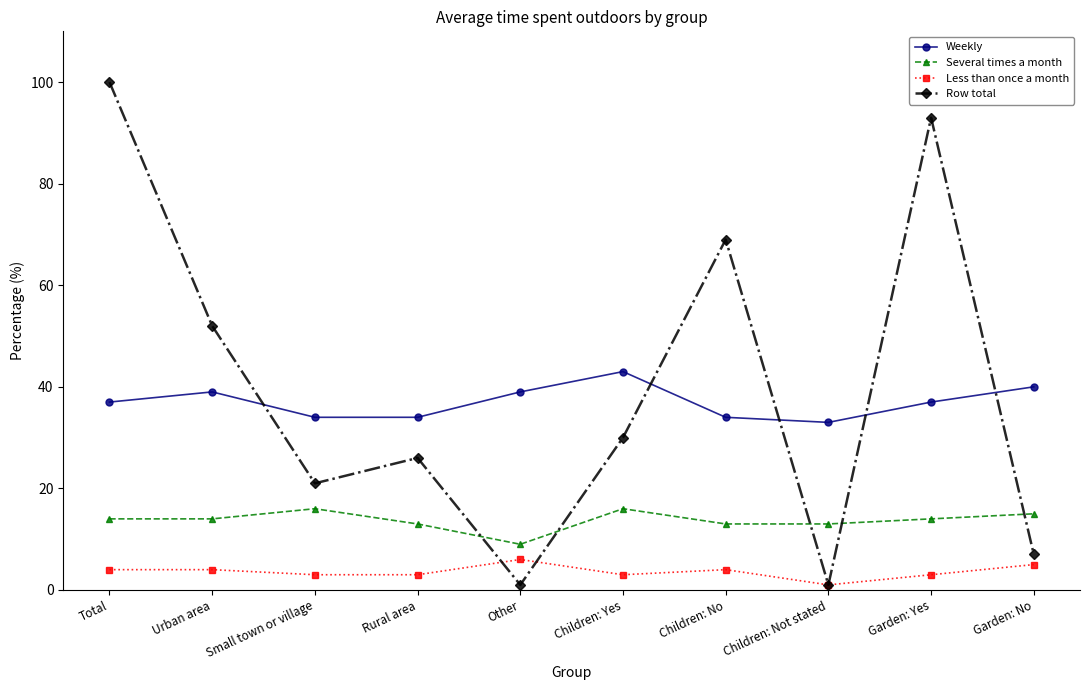

Is it true that Less than once a month equals 4 at Urban area?

True